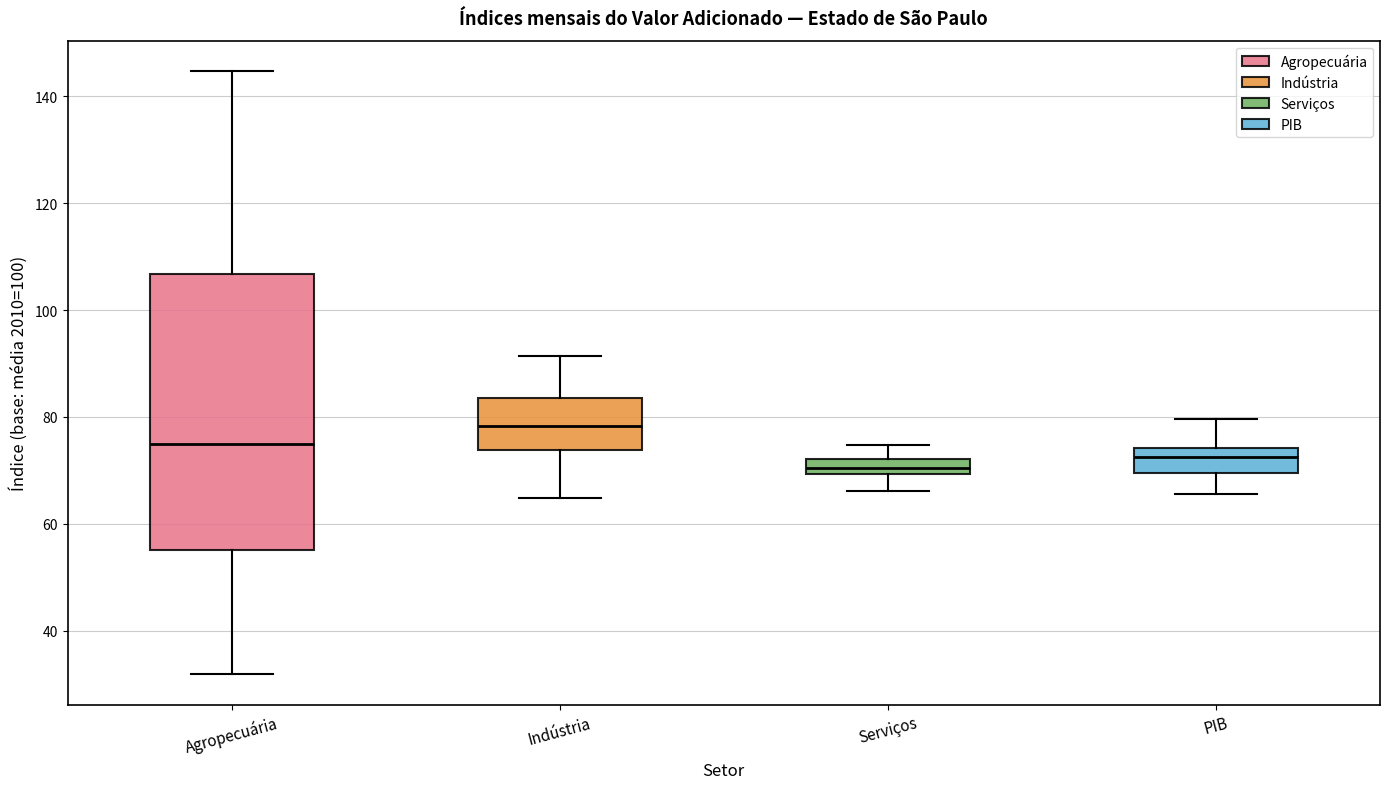

Where does the median line of the box for PIB sit on the y-axis? The values are not printed on the chart, so give them approximately, as read against the axis.

72